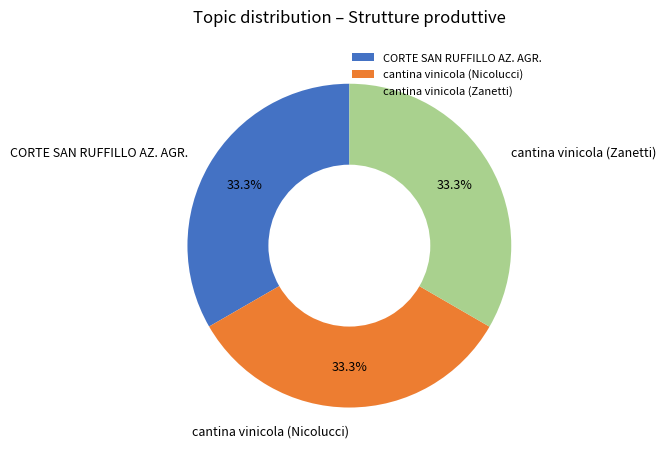

What is the ratio of the value at cantina vinicola (Zanetti) to the value at CORTE SAN RUFFILLO AZ. AGR.?

1.0